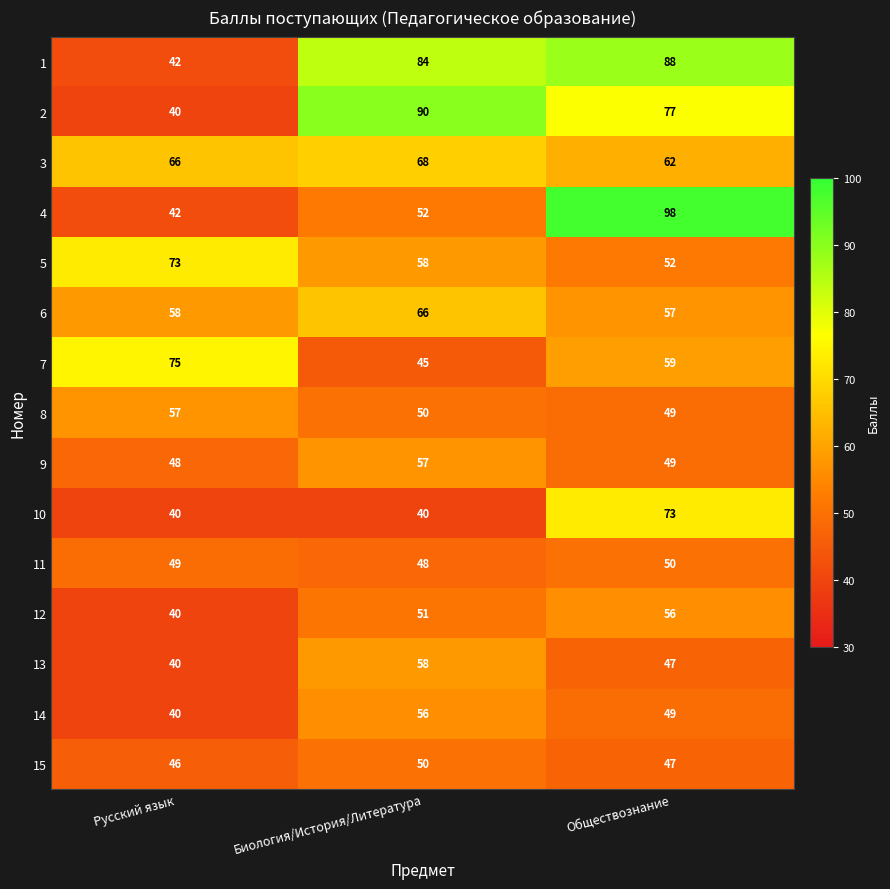

What is the maximum value shown in the chart?

98